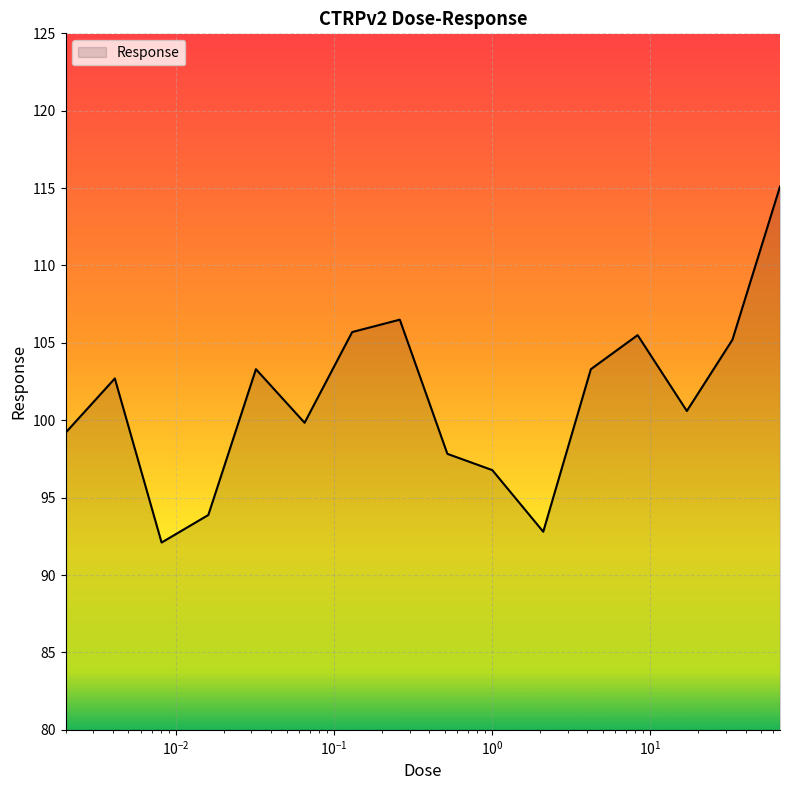

What is the greatest value displayed?

115.1